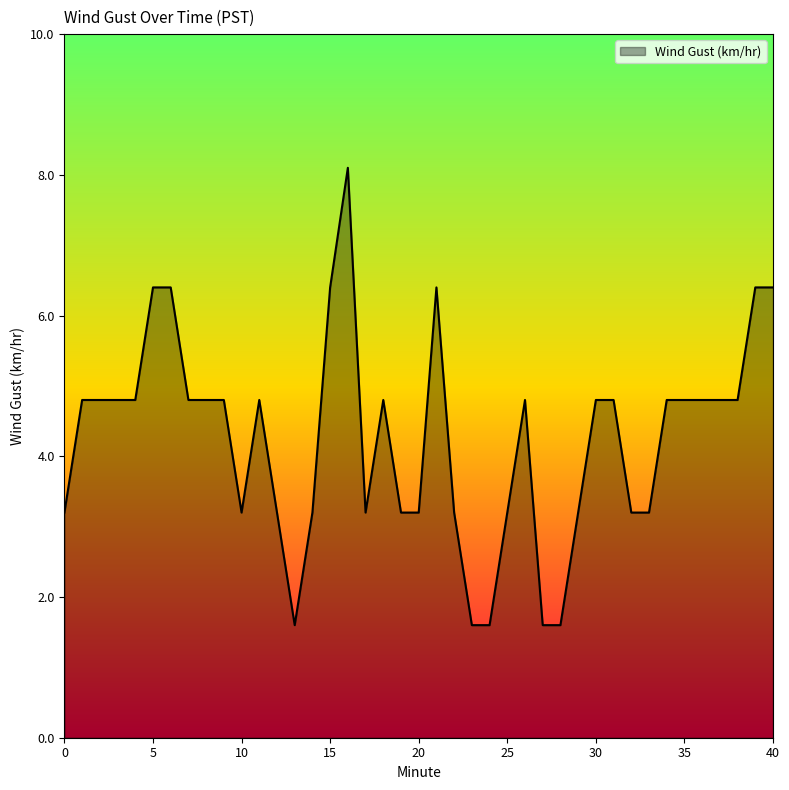

What is the smallest value displayed?

1.6